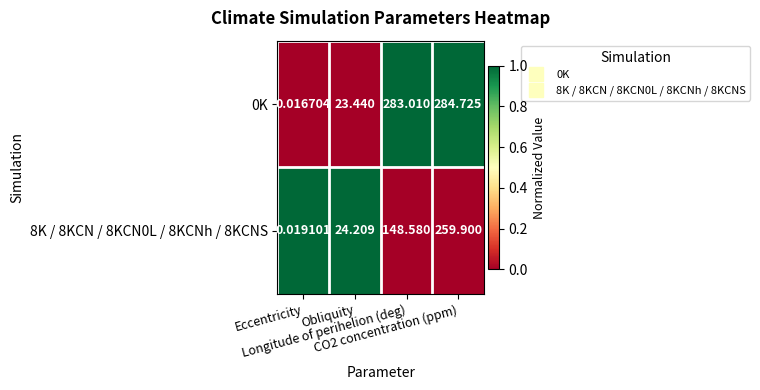

How many series are shown in this chart?

2